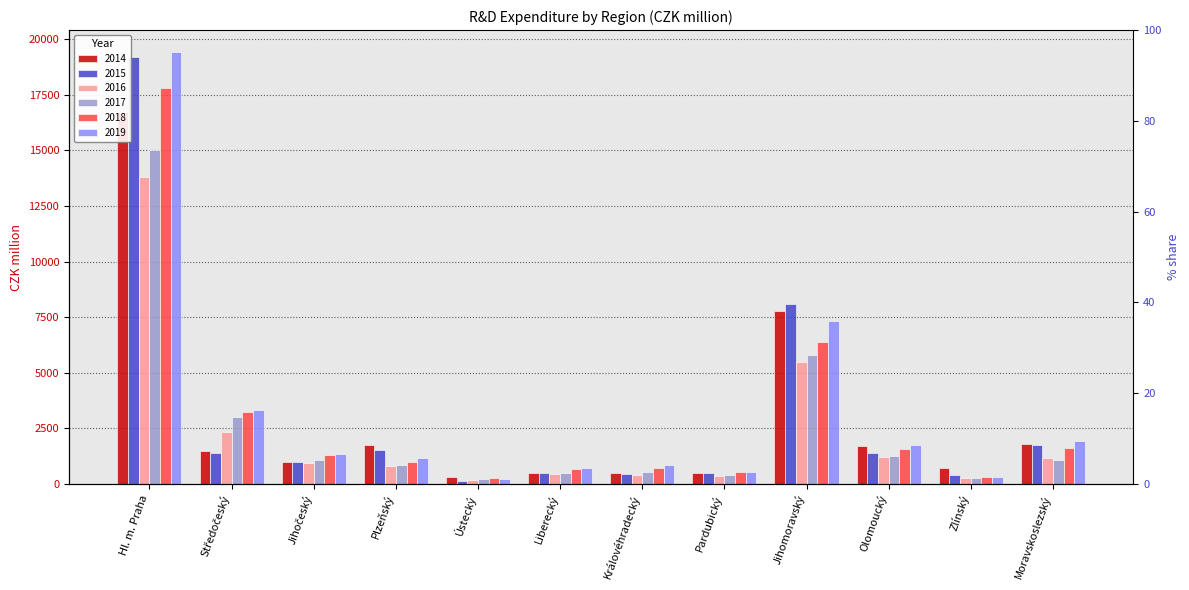

Which has a higher value, Královéhradecký or Olomoucký?

Olomoucký